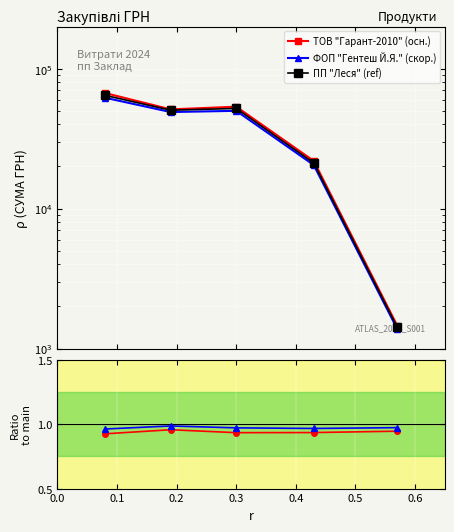

Which series has the largest total across all categories?

ТОВ "Гарант-2010" (осн.)